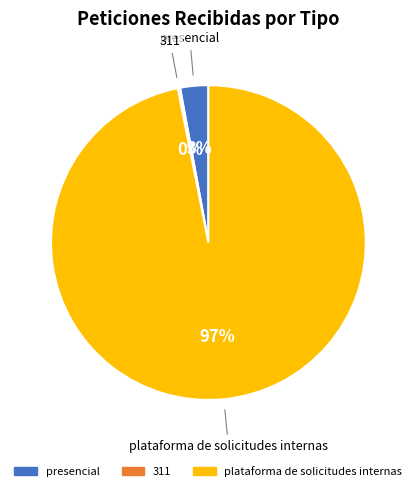

Is presencial the majority of the pie?

No